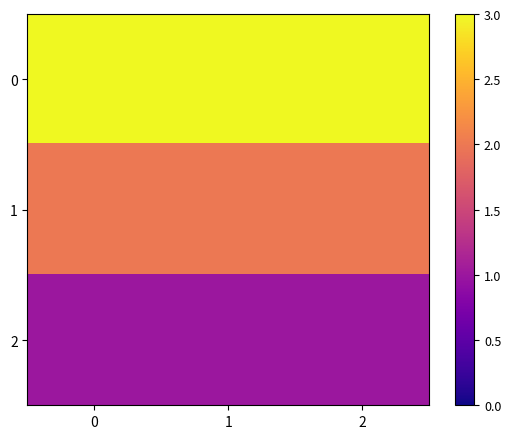

List the series in order of their peak value, highest first.

0, 1, 2